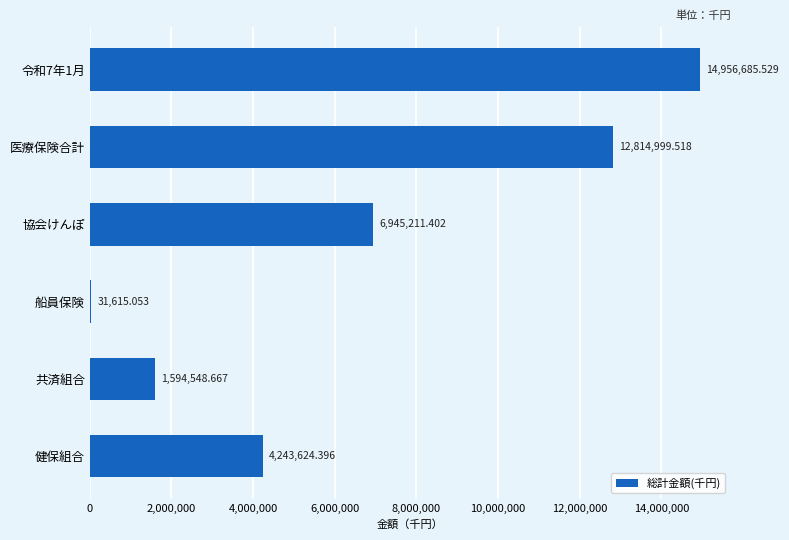

What is the sum of the values at 船員保険 and 令和7年1月?

14988300.6